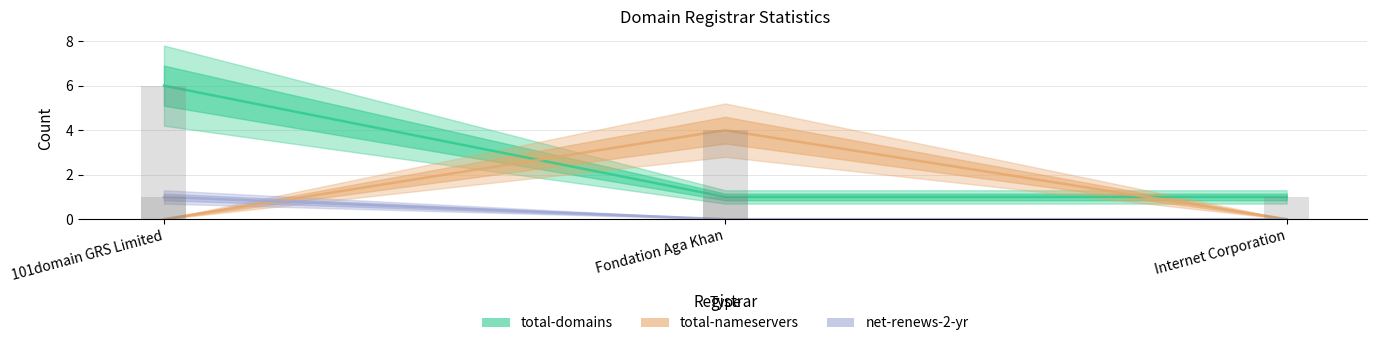

What is the difference between the maximum and minimum values in the total-nameservers series?

4